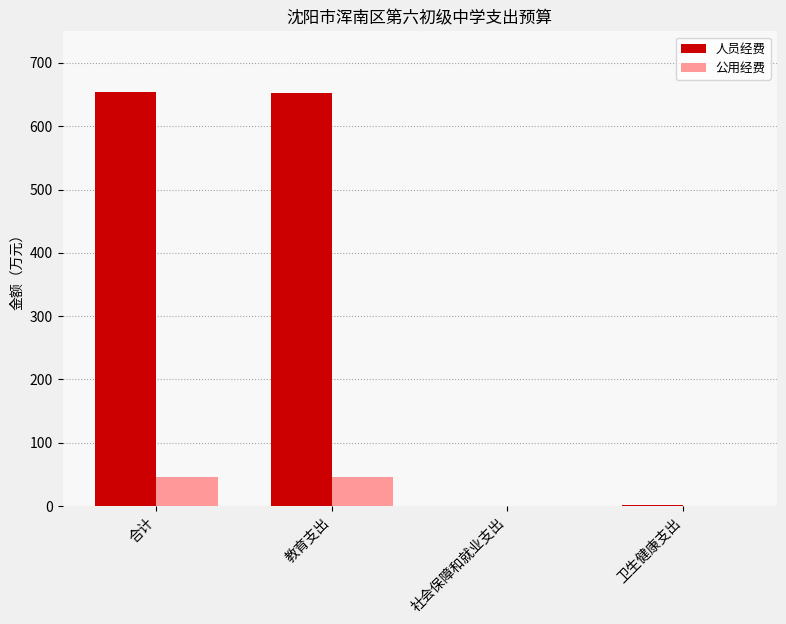

Which series has the largest range (max minus min)?

人员经费